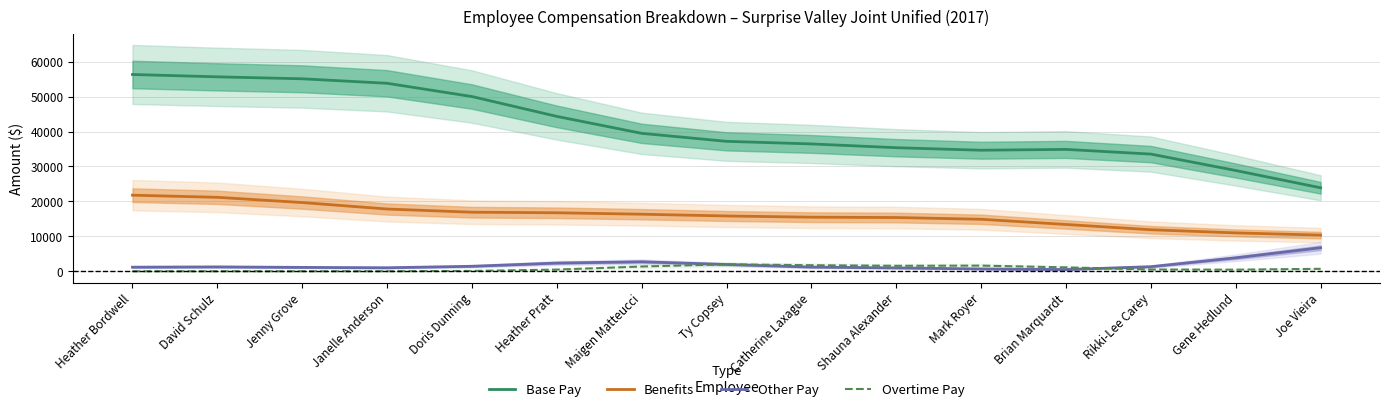

True or false: Other Pay has a value of 1537.7 at Janelle Anderson.

False